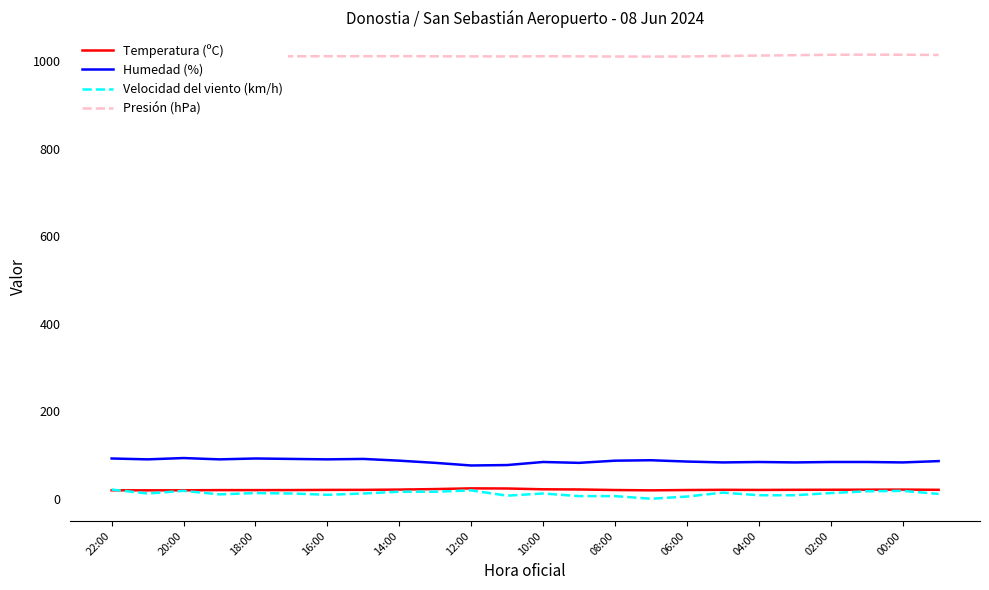

What are all the series names shown in the legend?

Temperatura (ºC), Humedad (%), Velocidad del viento (km/h), Presión (hPa)